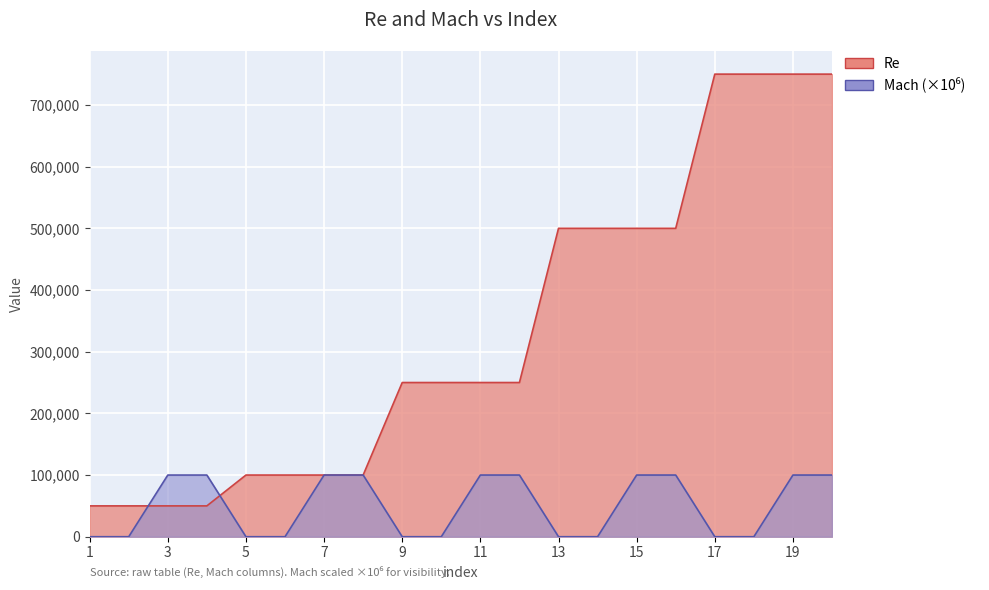

List the series in order of their overall mean, lowest first.

Mach, Re